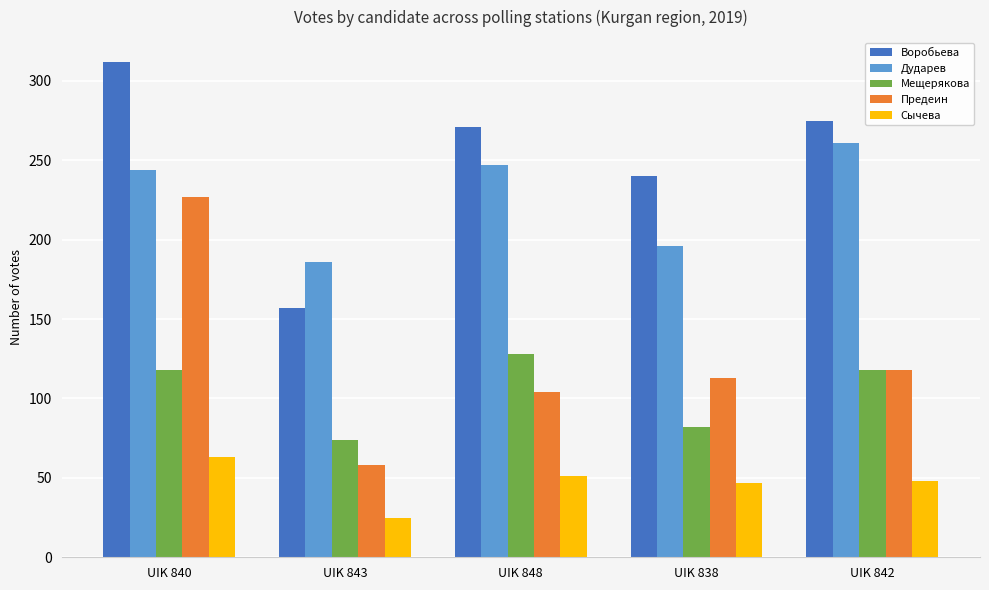

Which series changed the most between UIK 843 and UIK 848?

Воробьева